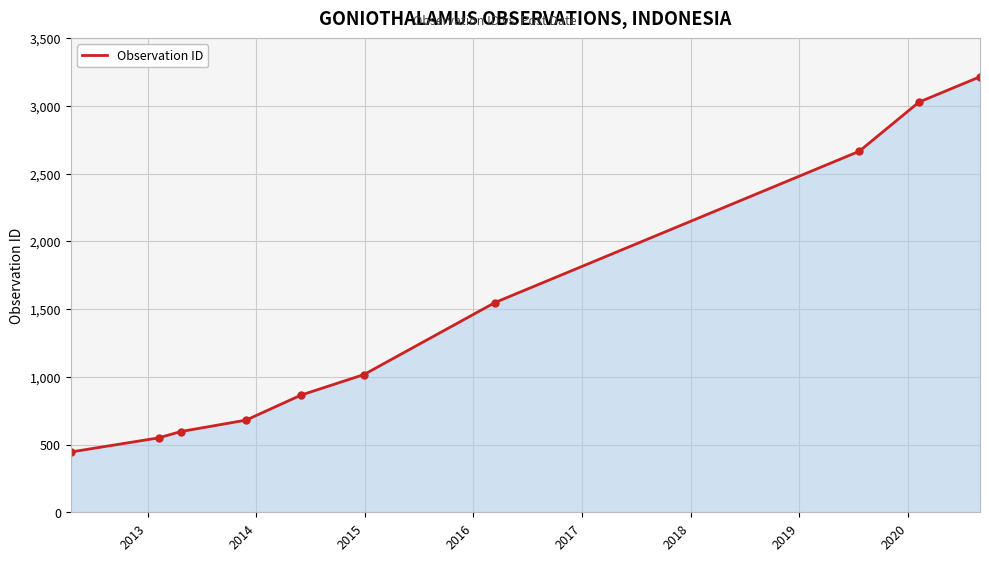

True or false: there are more than 0 points higher than both neighbors.

False